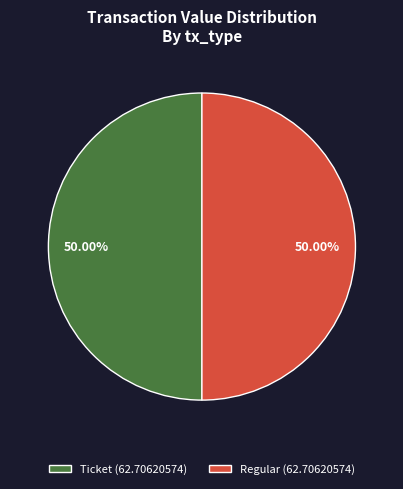

Is the sum of Regular (62.70620574) and Ticket (62.70620574) greater than half?

Yes